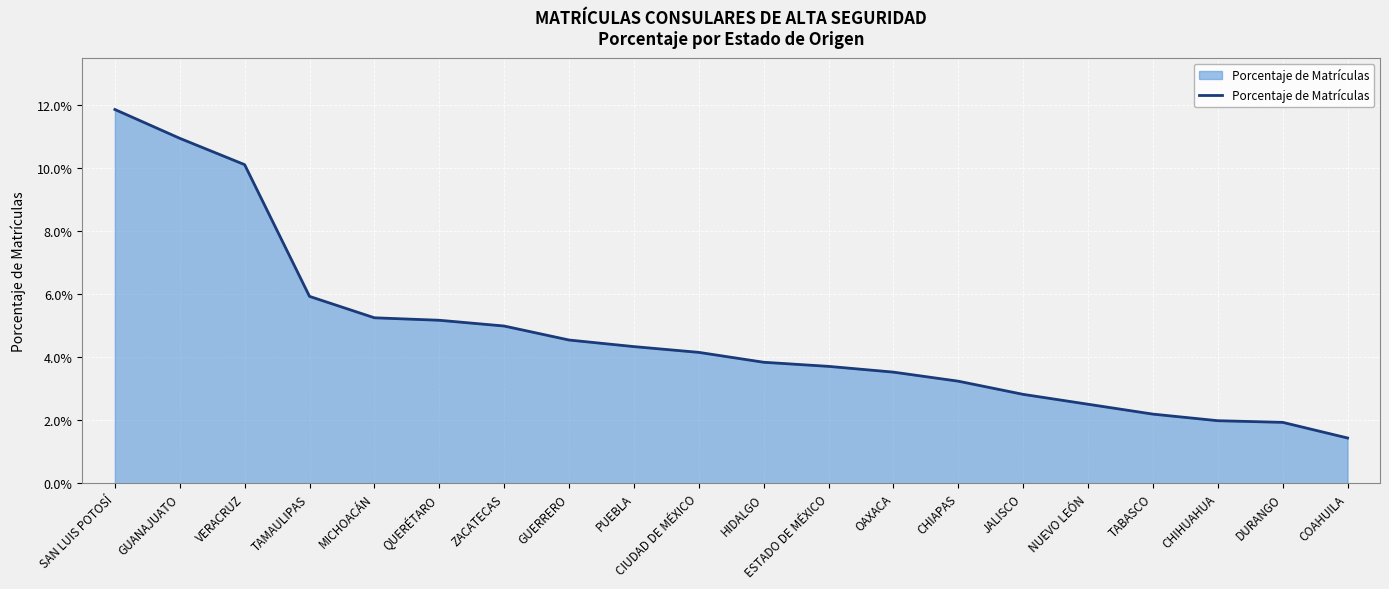

What is the approximate value at VERACRUZ?

0.1